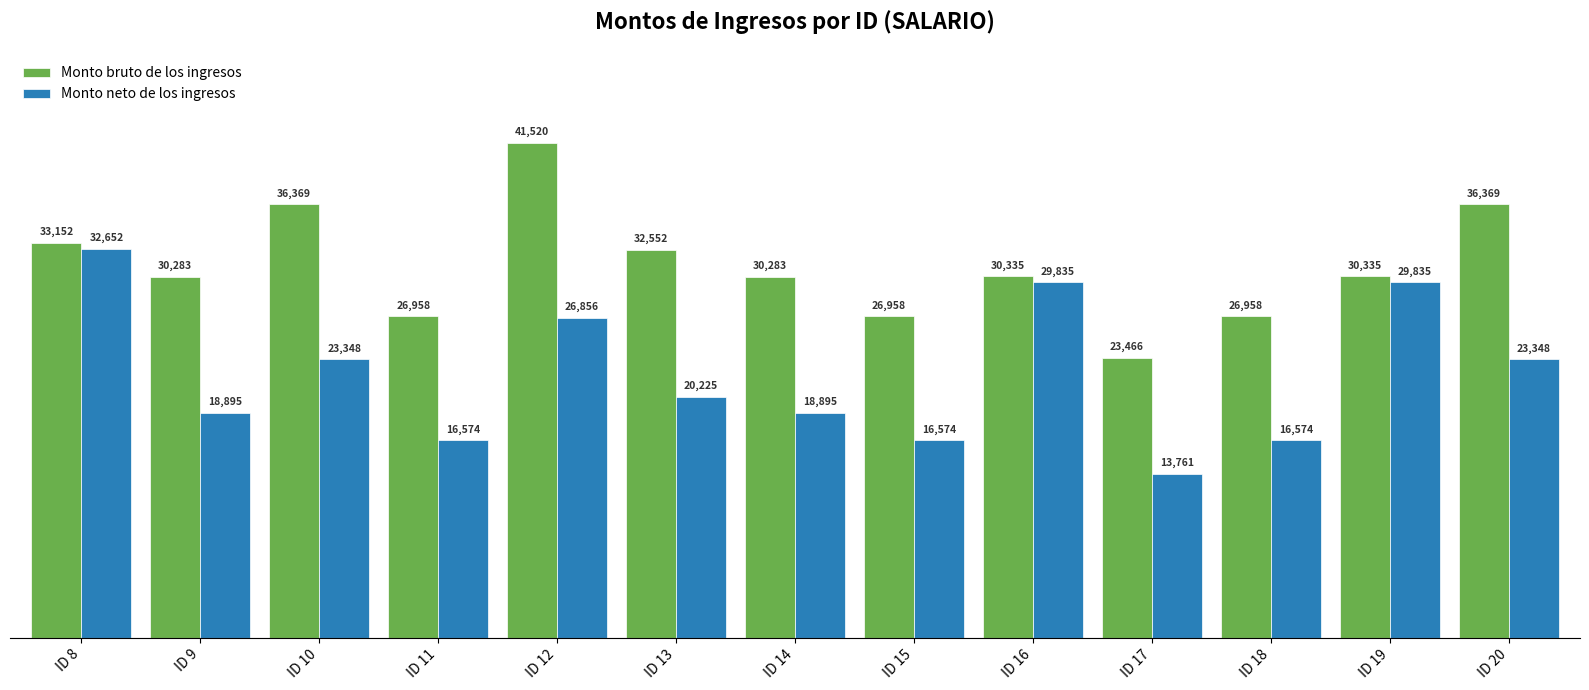

Does the chart contain any negative values?

No